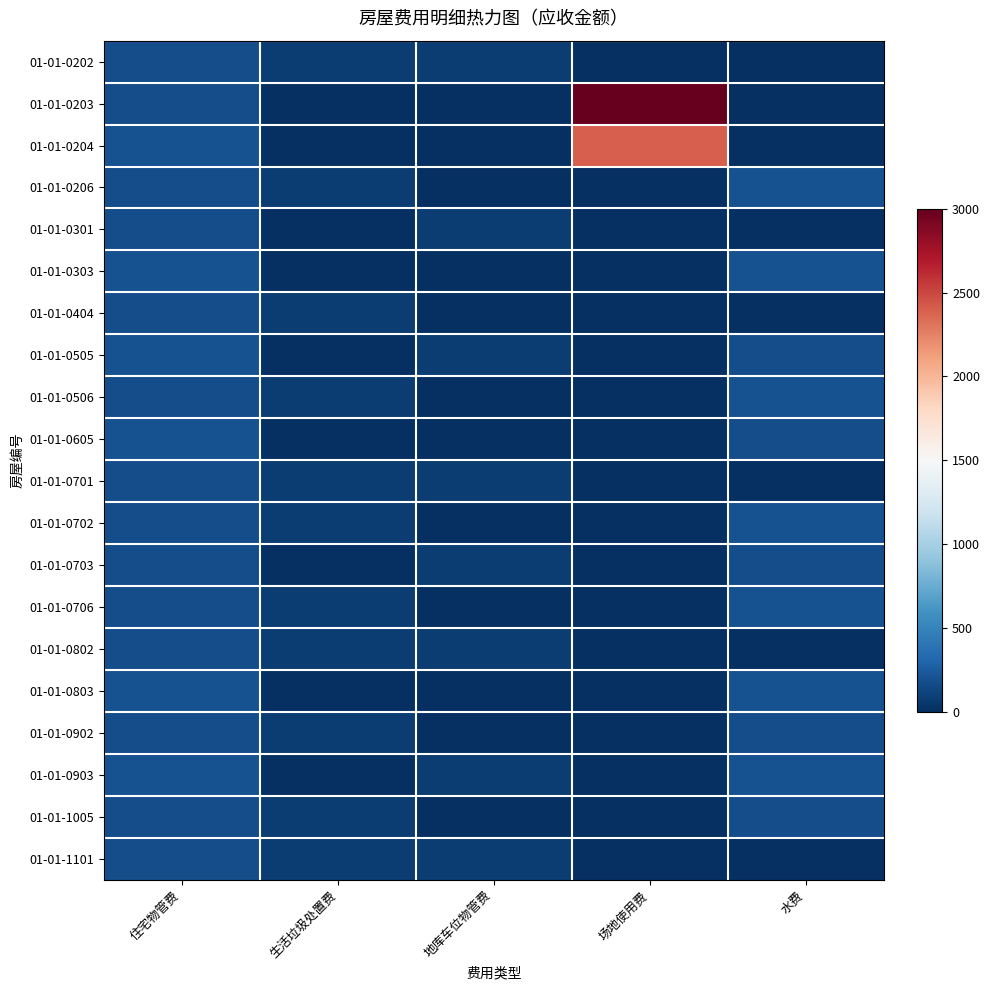

What is the maximum value shown in the chart?

3000.0